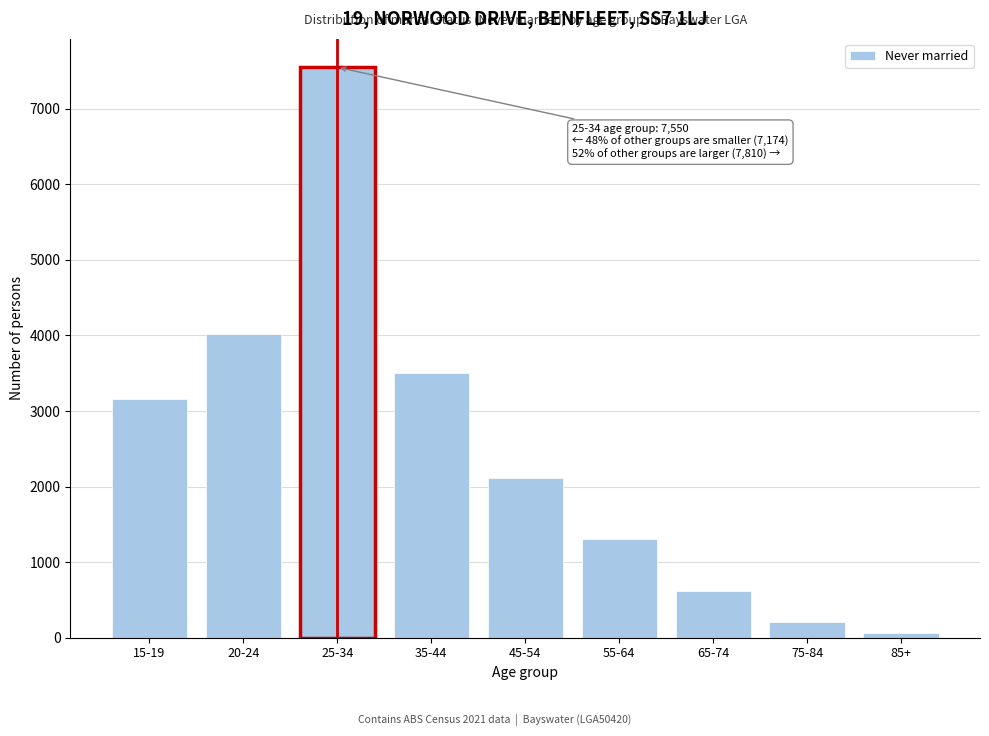

Reading left to right, list all the values displayed in this chart.

15-19=3154	20-24=4020	25-34=7550	35-44=3499	45-54=2112	55-64=1310	65-74=618	75-84=212	85+=59